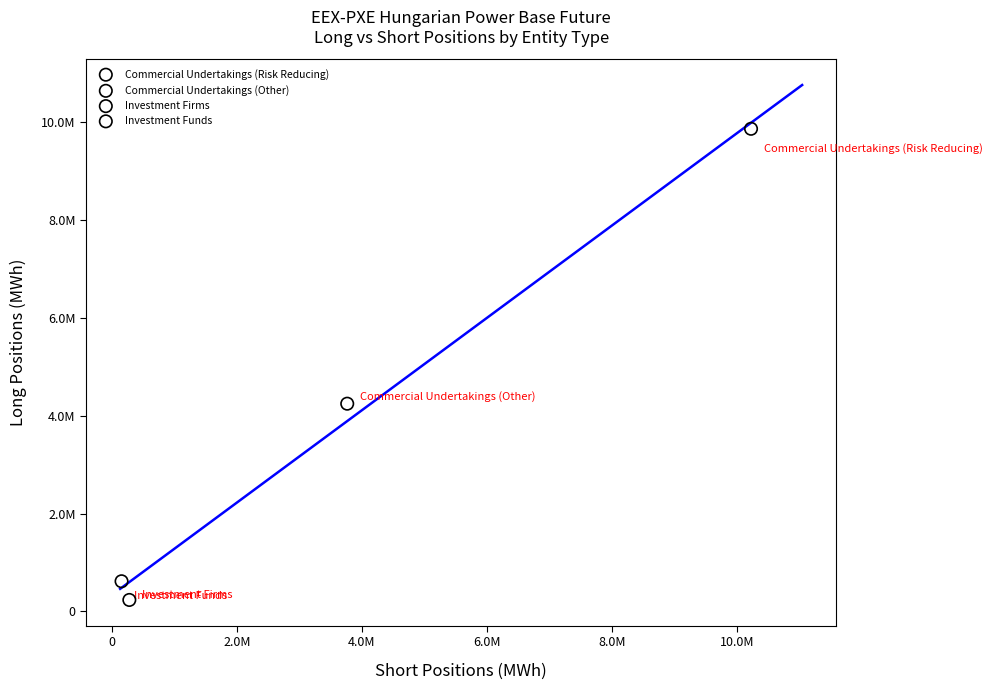

What are all the series names shown in the legend?

Commercial Undertakings (Risk Reducing), Commercial Undertakings (Other), Investment Firms, Investment Funds